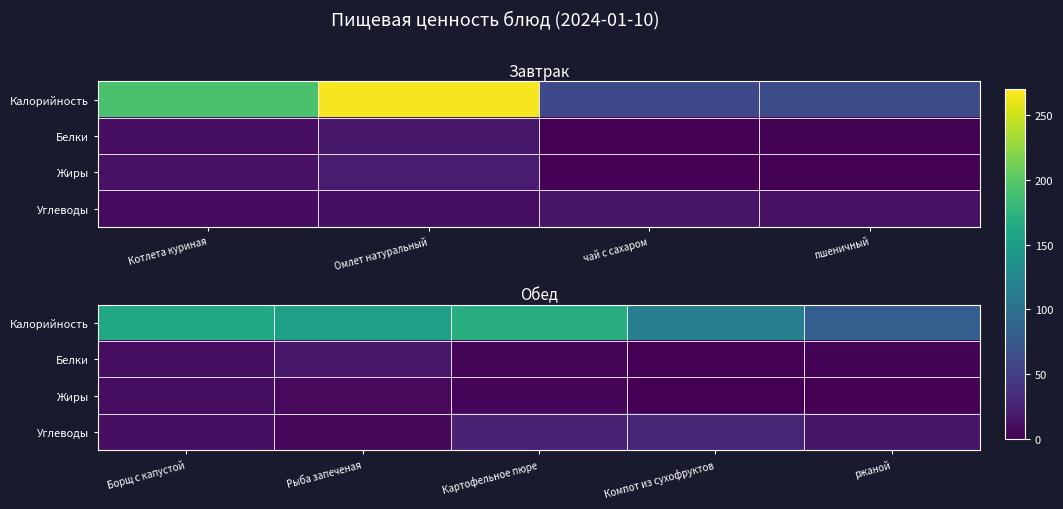

Which category has the highest value in the Углеводы series?

Компот из сухофруктов